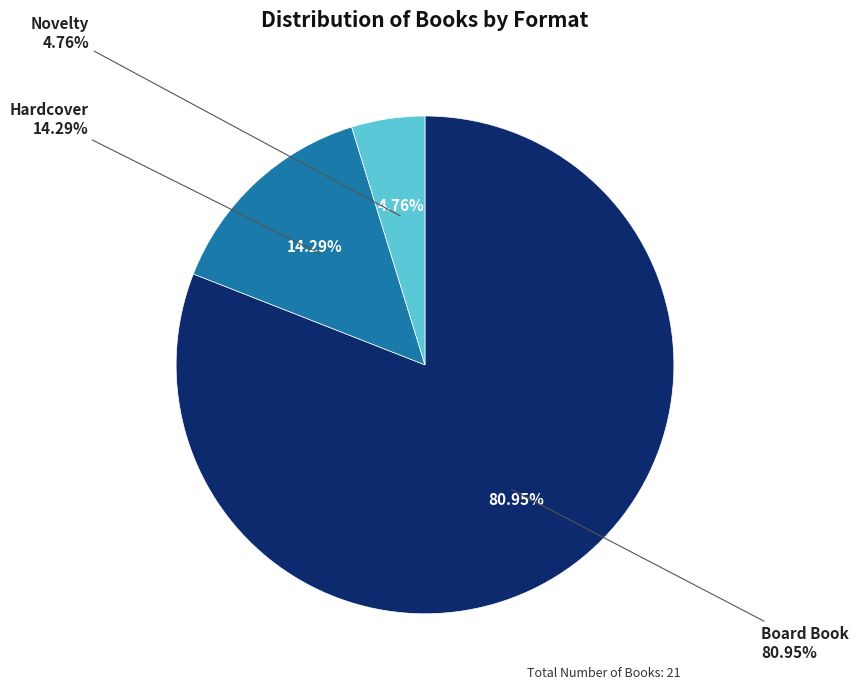

What is the largest slice in the pie chart?

Board Book